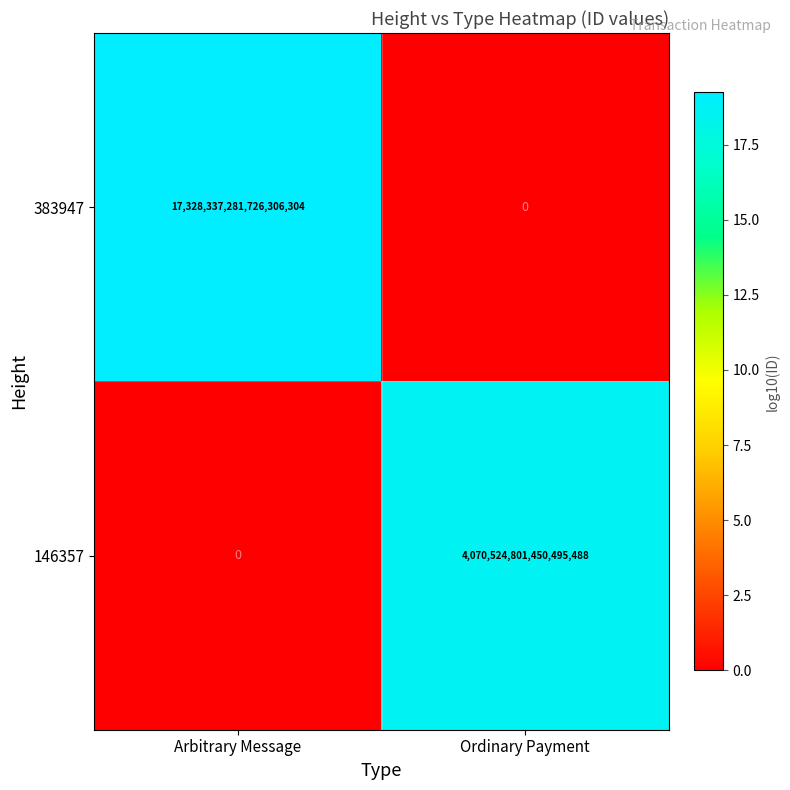

Which series has the largest total across all categories?

383947